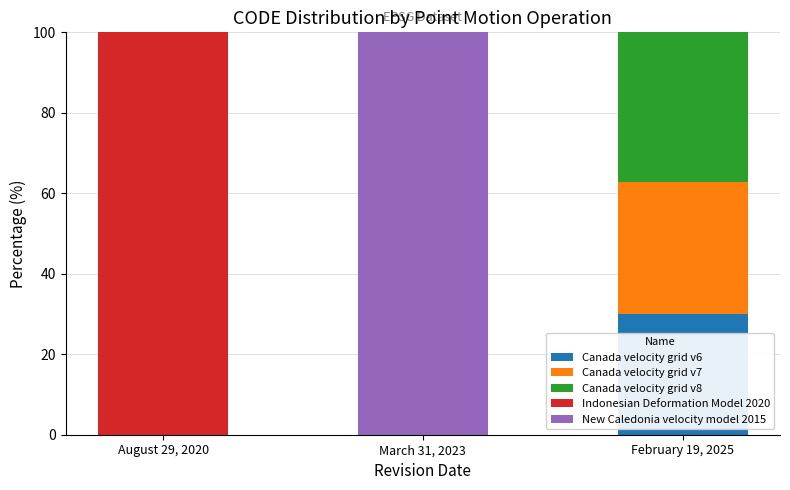

What is the highest value of the Canada velocity grid v6 series?

30.1